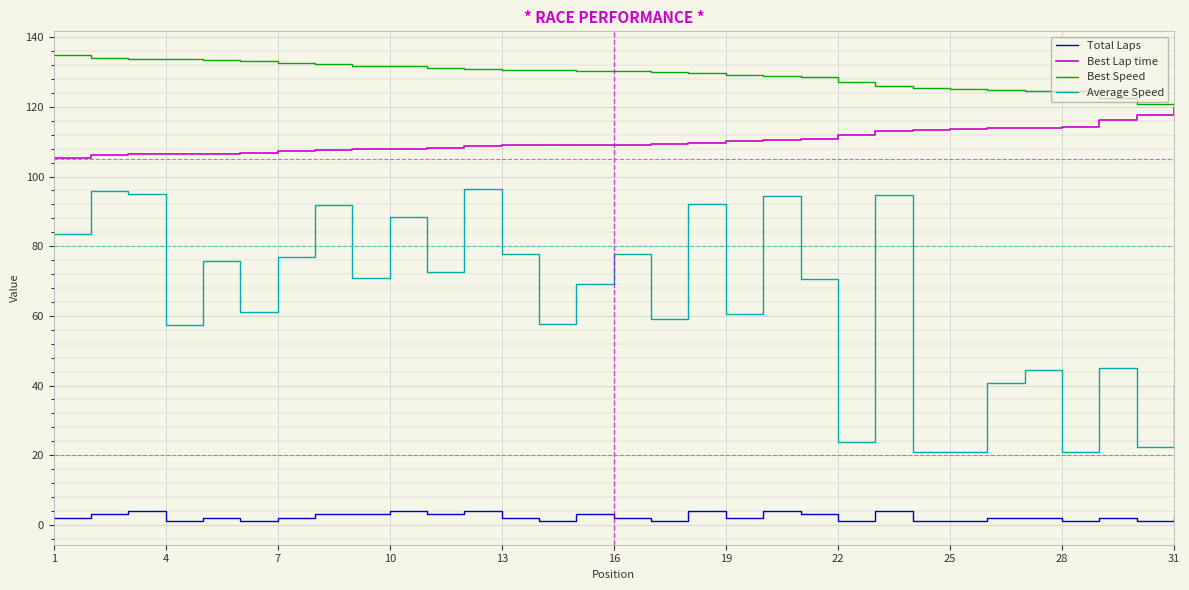

True or false: Best Lap time and Average Speed cross at least once.

False